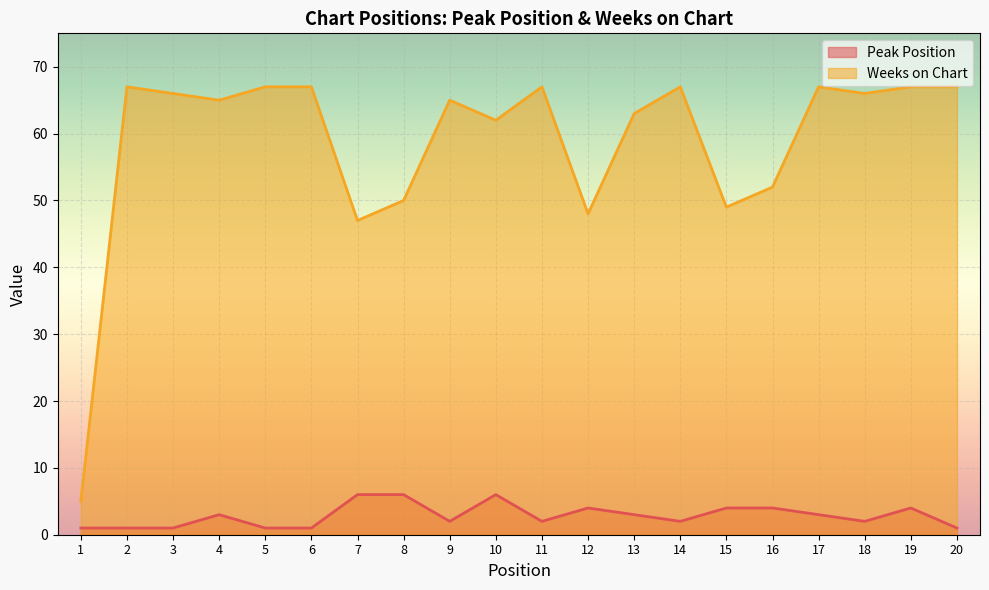

Which category has the highest value across all series?

2